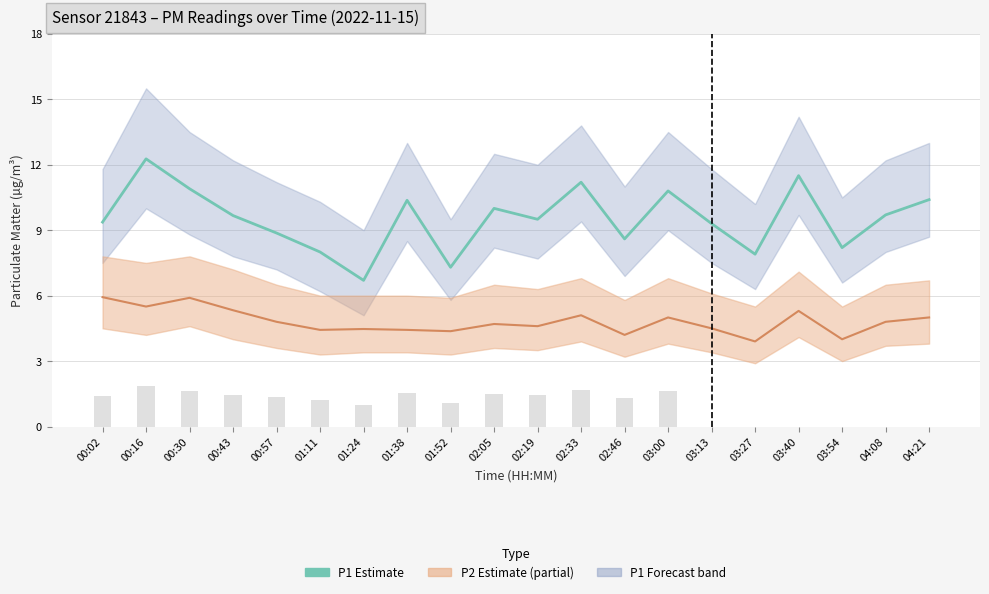

Is it true that P2 equals 1.7 at 02:05?

False